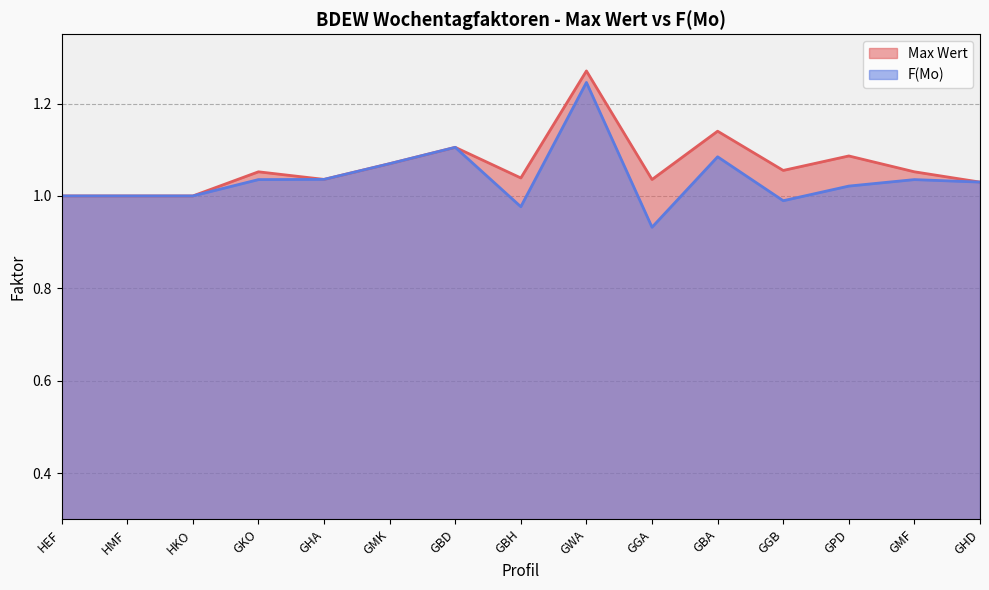

Between GWA and GPD, which series saw the biggest shift?

F(Mo)